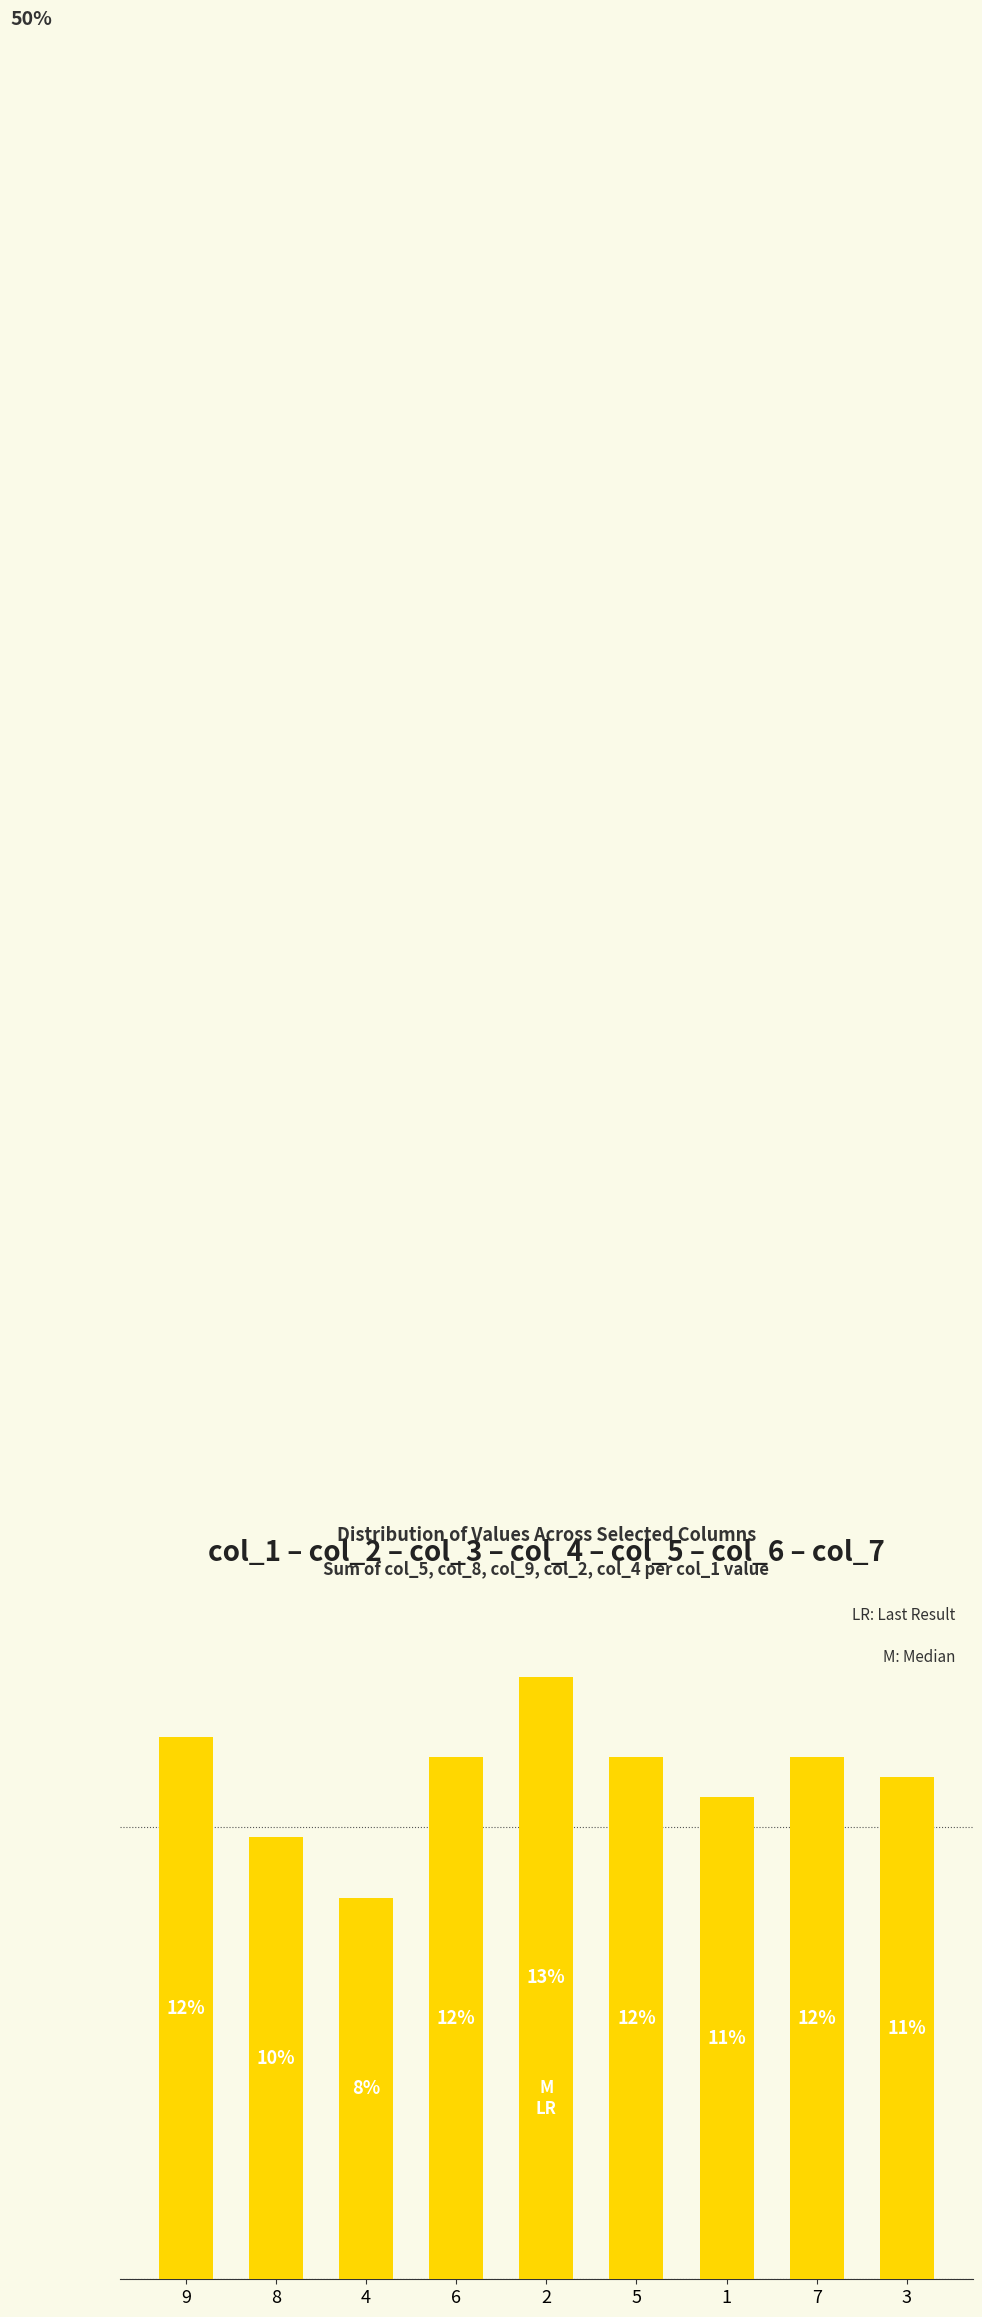

Reading left to right, extract all data points from this chart.

9=12.0	8=9.8	4=8.4	6=11.6	2=13.3	5=11.6	1=10.7	7=11.6	3=11.1